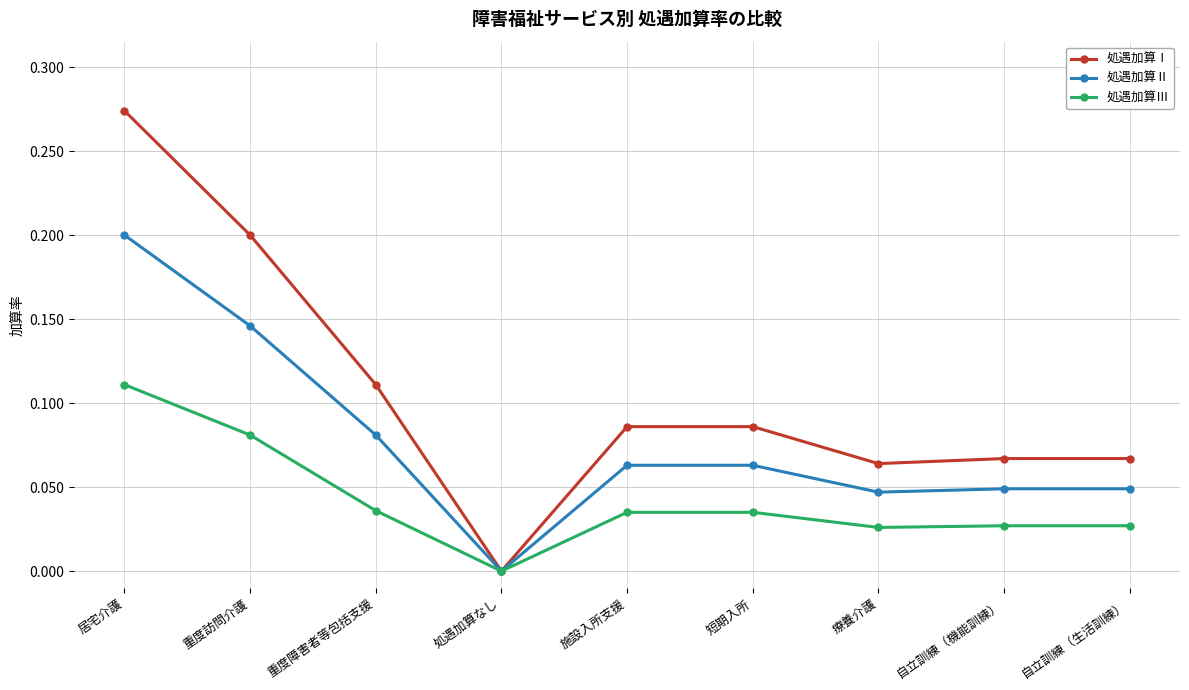

How many values in the 処遇加算Ⅱ series exceed 0?

8